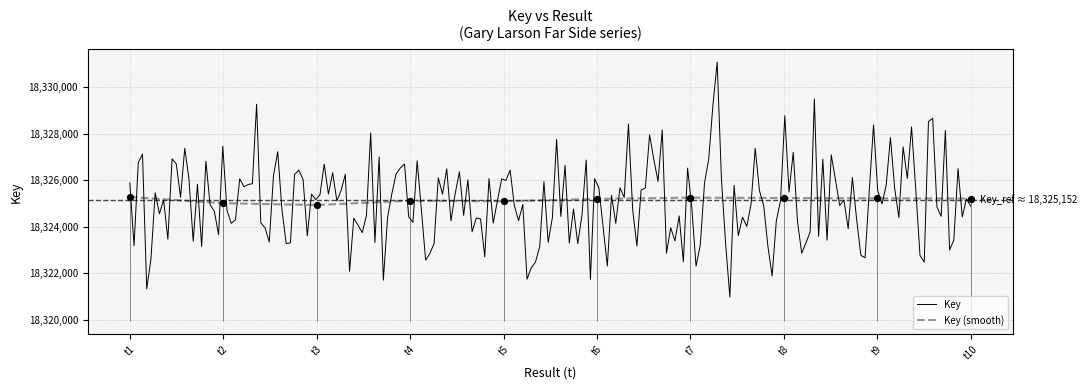

What is the lowest value of the Key (smooth) series?

18324931